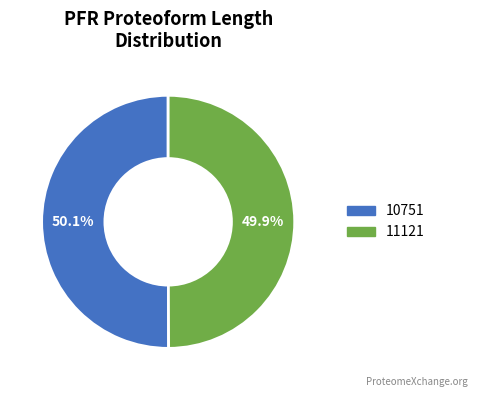

Is there any slice that represents more than half of the pie?

Yes